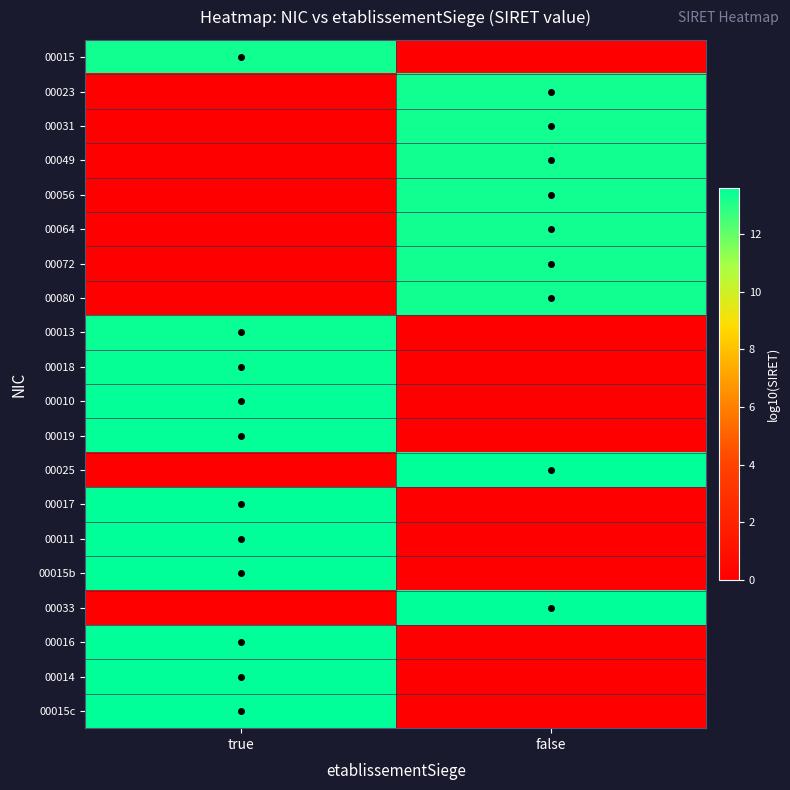

At true, list the series in order from smallest to largest.

00023, 00031, 00049, 00056, 00064, 00072, 00080, 00025, 00033, 00015, 00013, 00018, 00010, 00019, 00017, 00011, 00015b, 00016, 00014, 00015c